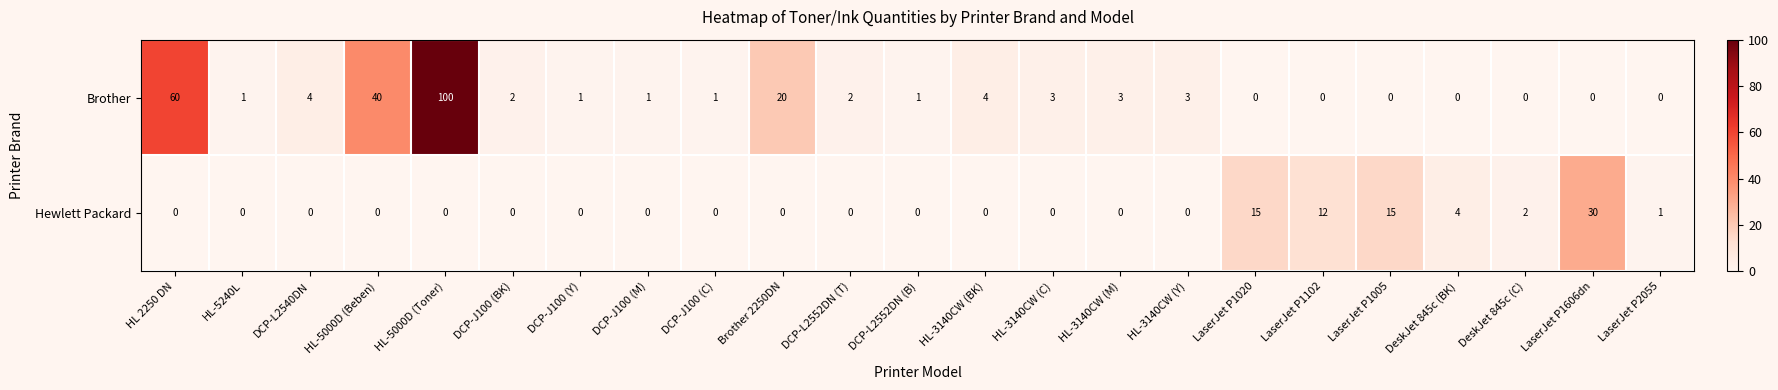

How many data points in Brother are less than 1?

7